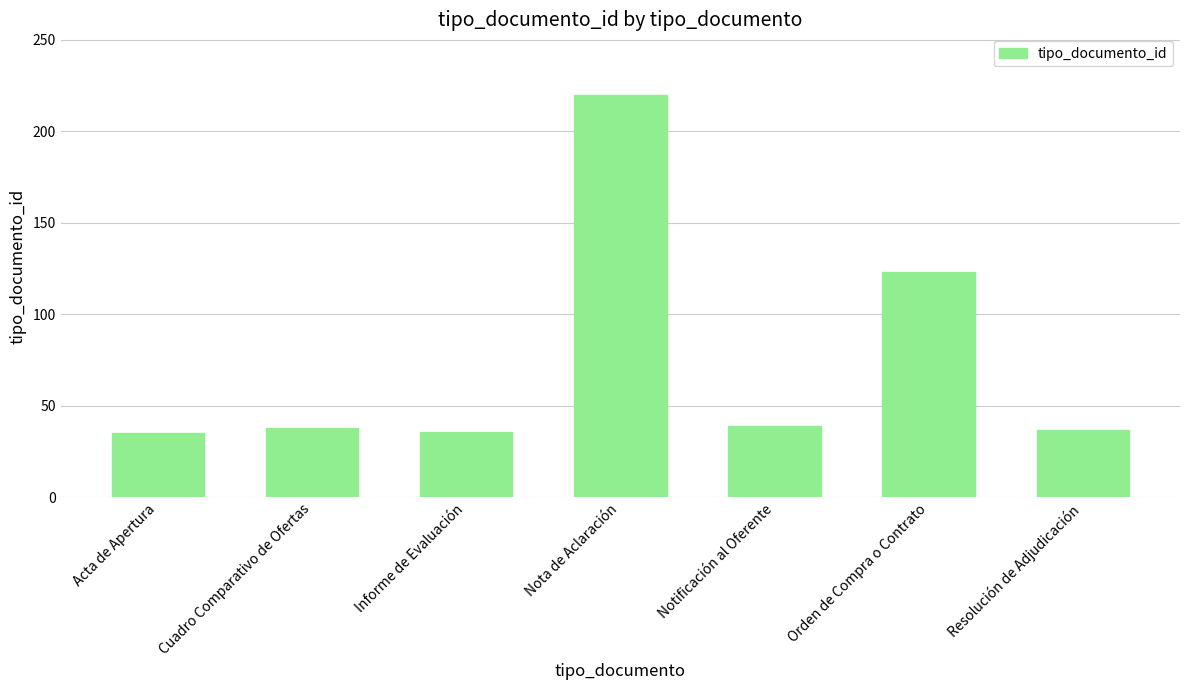

What is the maximum value shown in the chart?

220